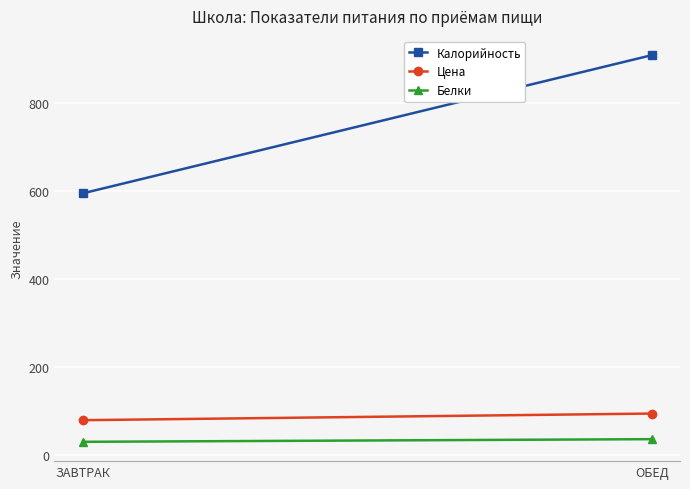

What is the minimum value for Калорийность?

594.0